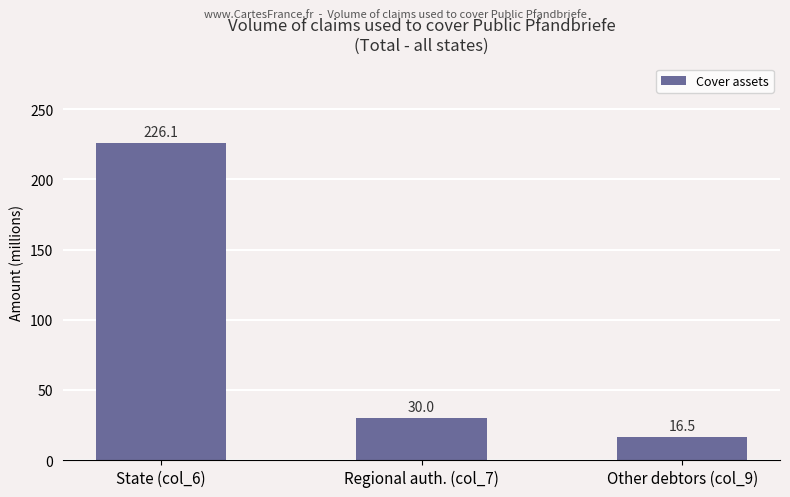

Rank the categories by value from lowest to highest.

Other debtors (col_9), Regional auth. (col_7), State (col_6)